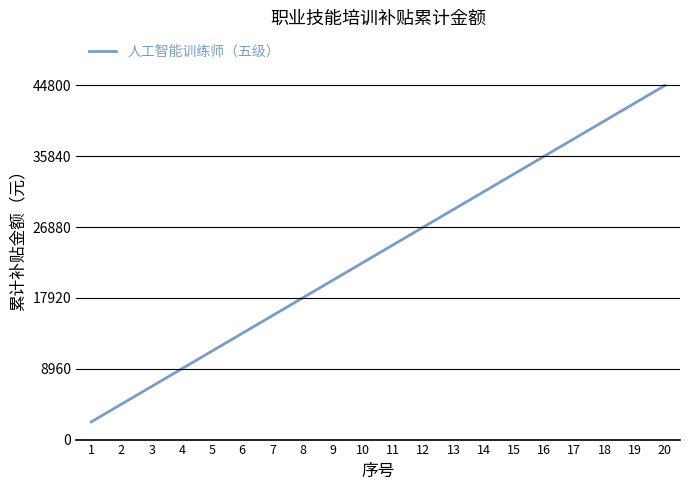

True or false: the data has more than 2 interior local peaks.

False